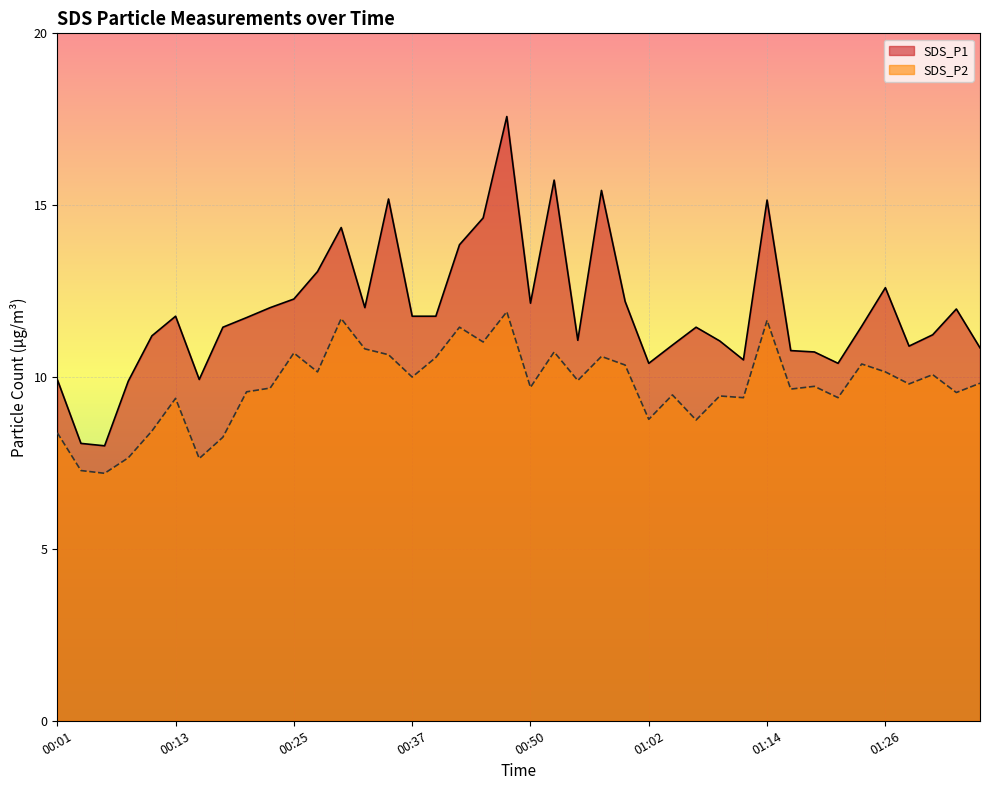

What is the sum of all SDS_P2 values?

389.7